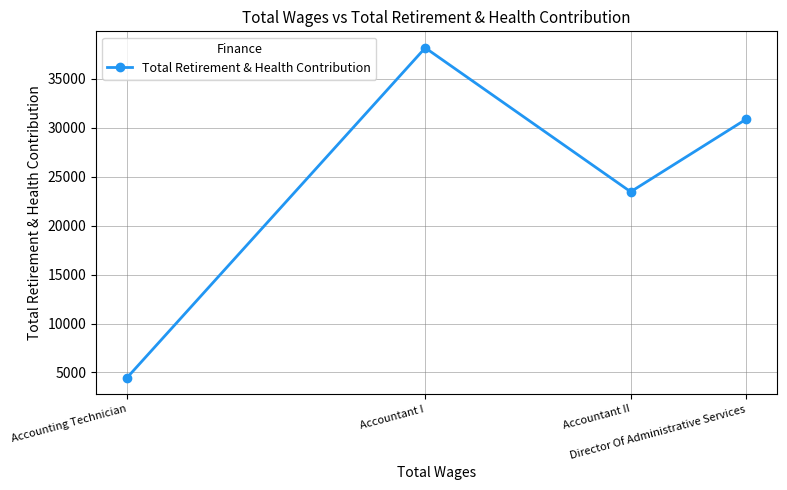

Rank the categories by value from highest to lowest.

Accountant I, Director Of Administrative Services, Accountant II, Accounting Technician